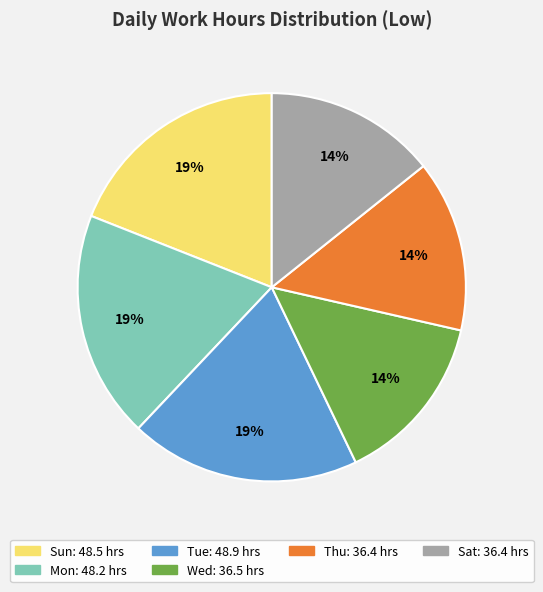

To the nearest percent, what is the average slice percentage?

17%